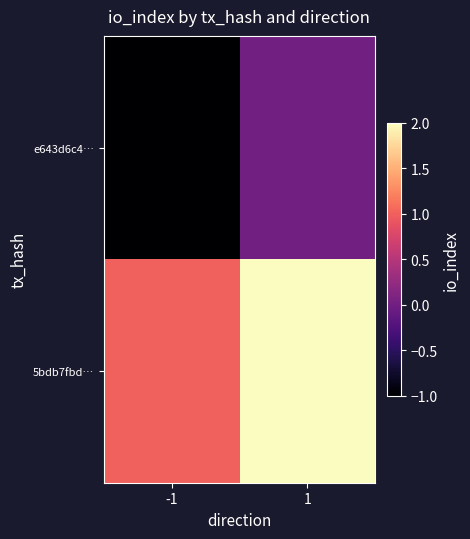

How many distinct data groups are displayed?

2